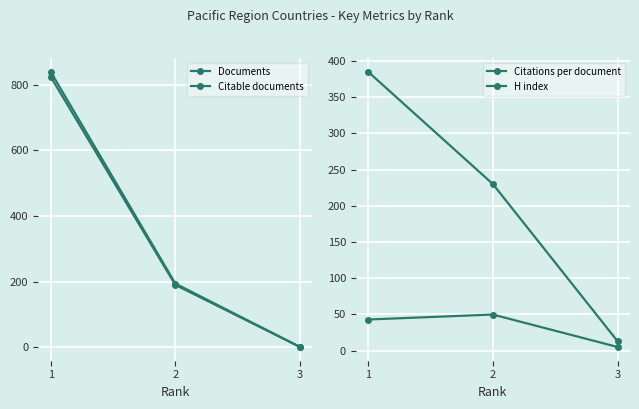

Is the value of Citable documents at 3 greater than the value of Documents at 1?

No